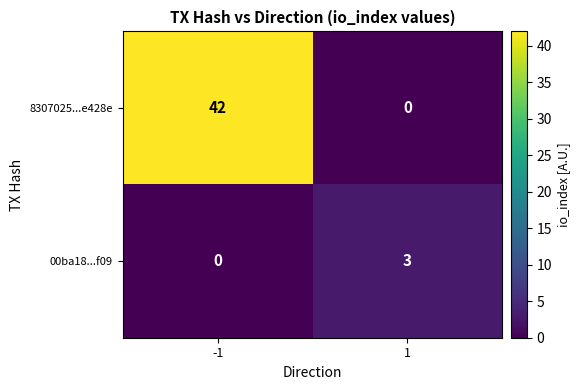

What is the difference between the maximum and minimum values in the 8307025...e428e series?

42